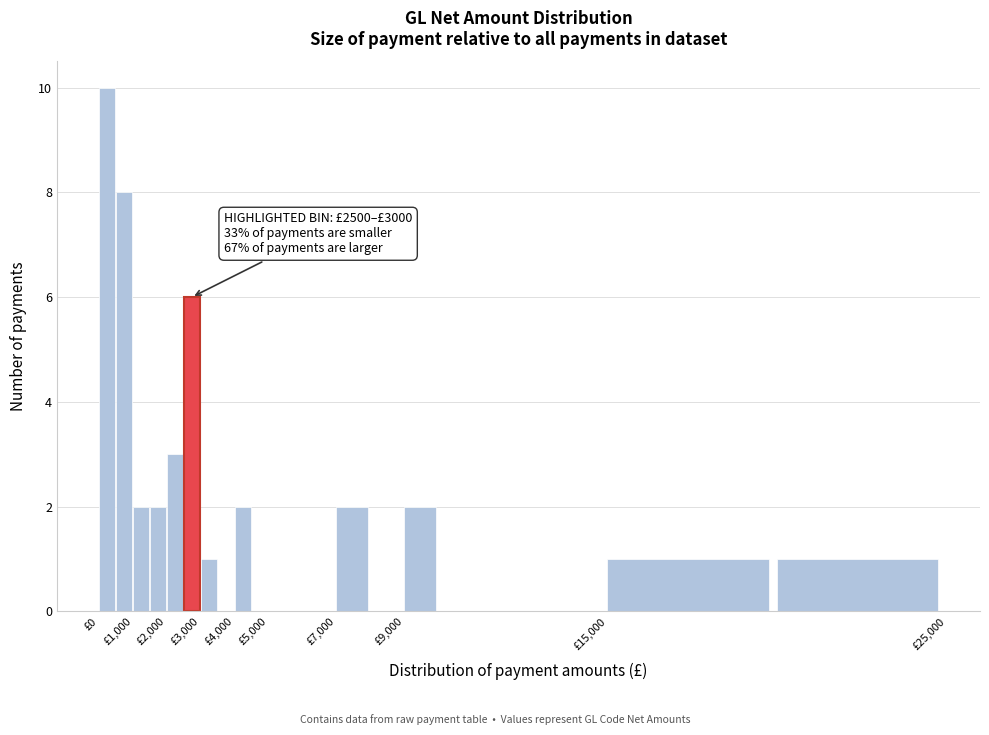

Over which range of the x-axis is the bar tallest?

0 to 500